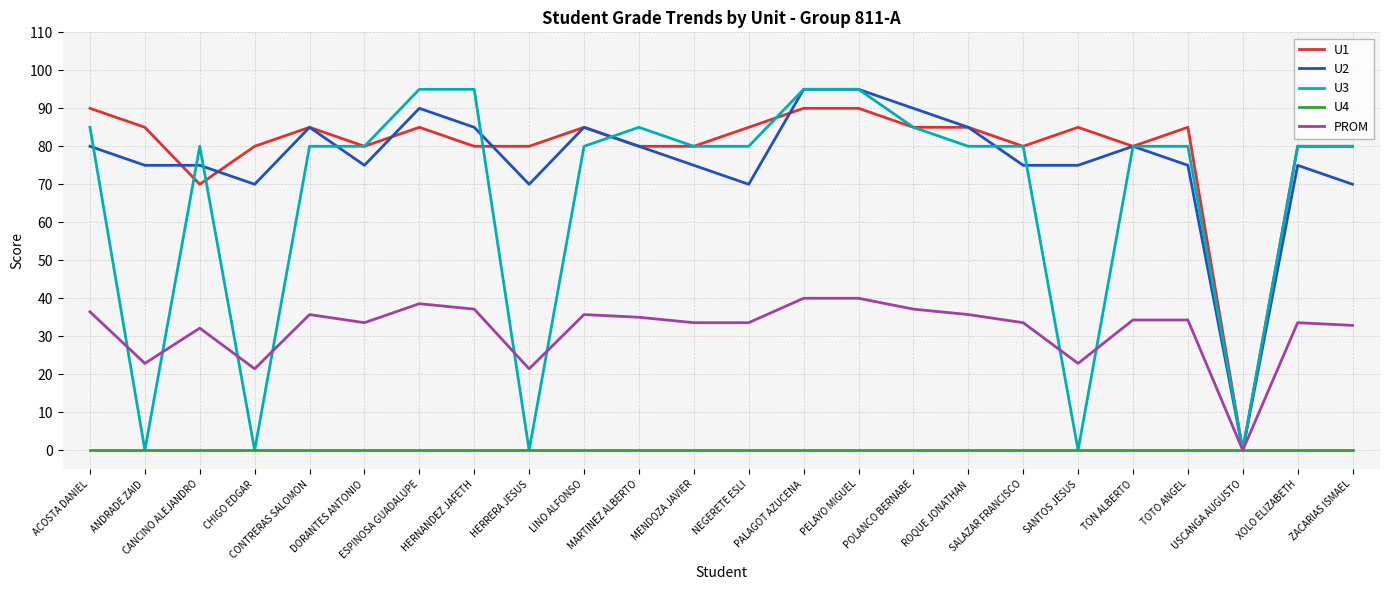

What is the maximum value shown in the chart?

95.0